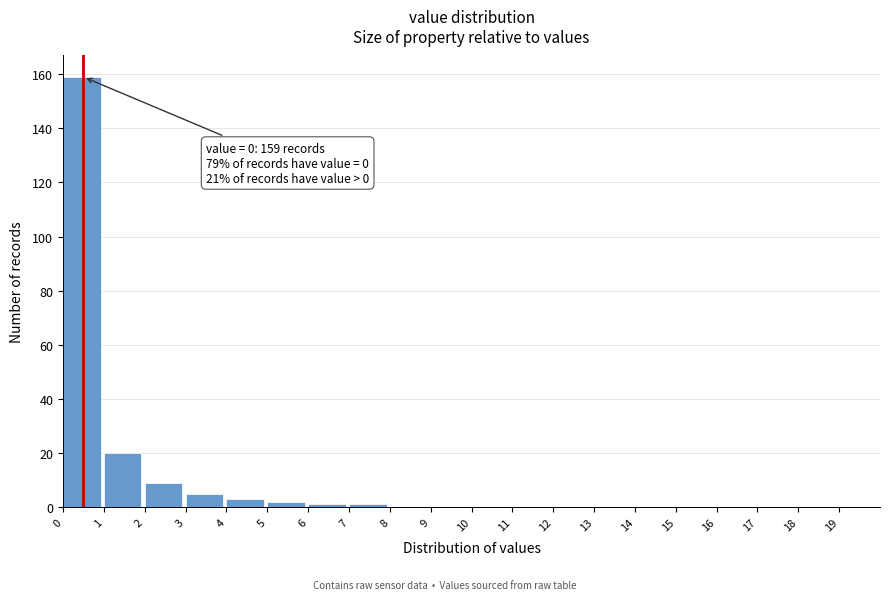

Which range on the x-axis has the tallest bar?

0 to 1